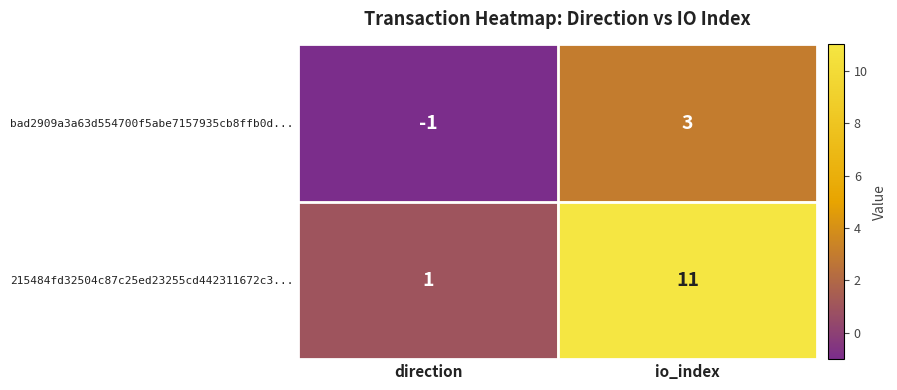

List the series in order of their peak value, lowest first.

bad2909a3a63d554700f5abe7157935cb8ffb0d..., 215484fd32504c87c25ed23255cd442311672c3...